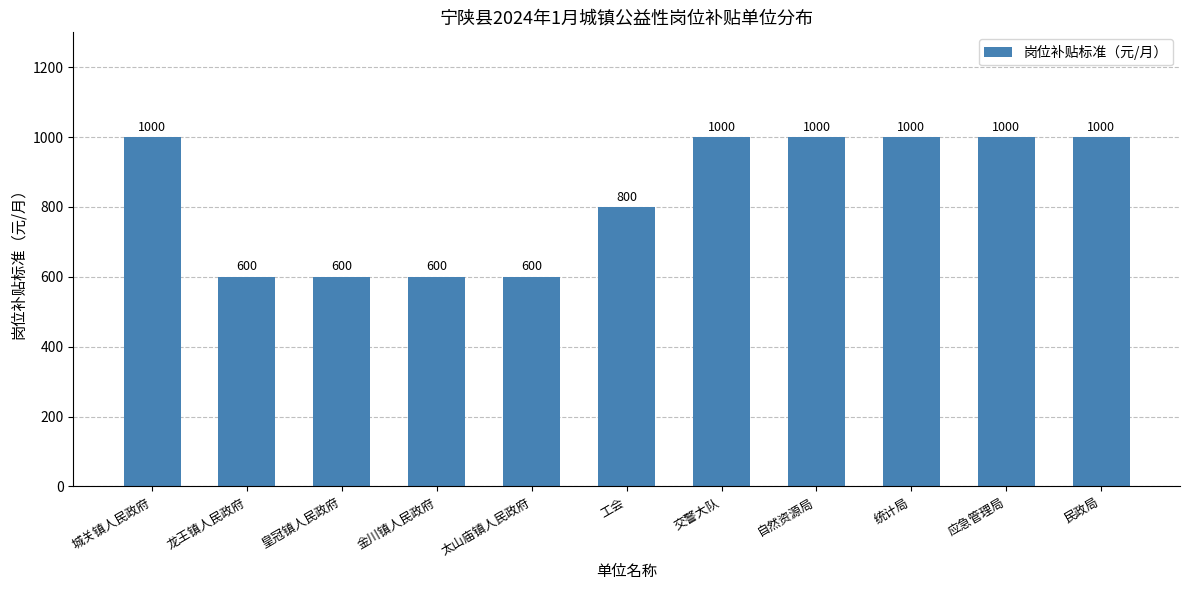

Approximately how many times larger is the value at 民政局 compared to 自然资源局?

1.0